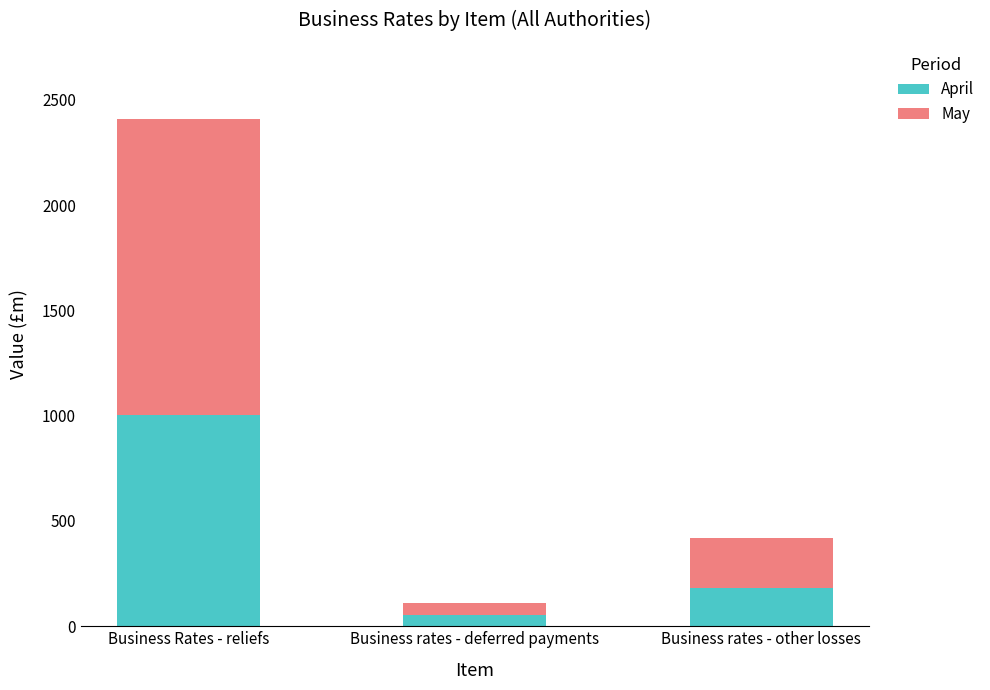

True or false: April has a value of 366.8 at Business Rates - reliefs.

False